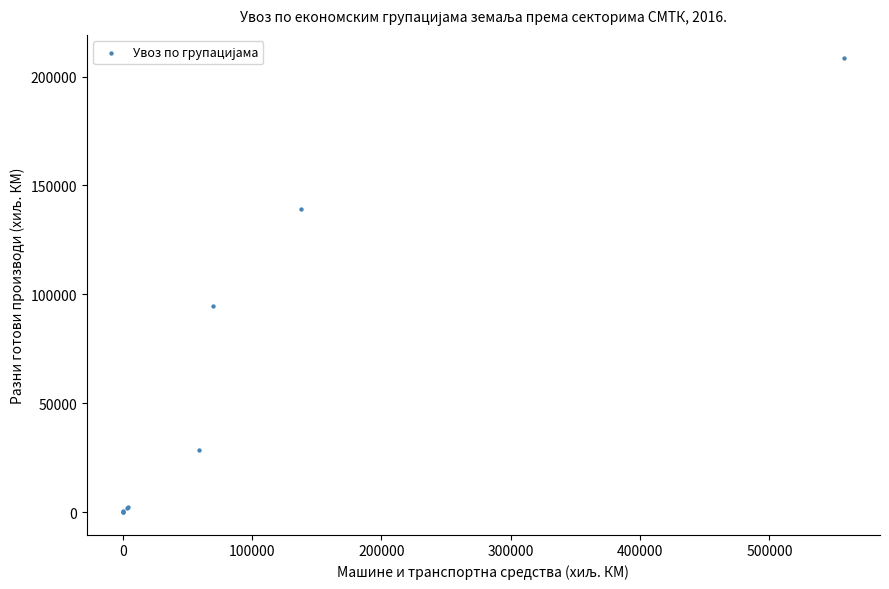

What Y value in the scatter plot is closest to 104360?

94793